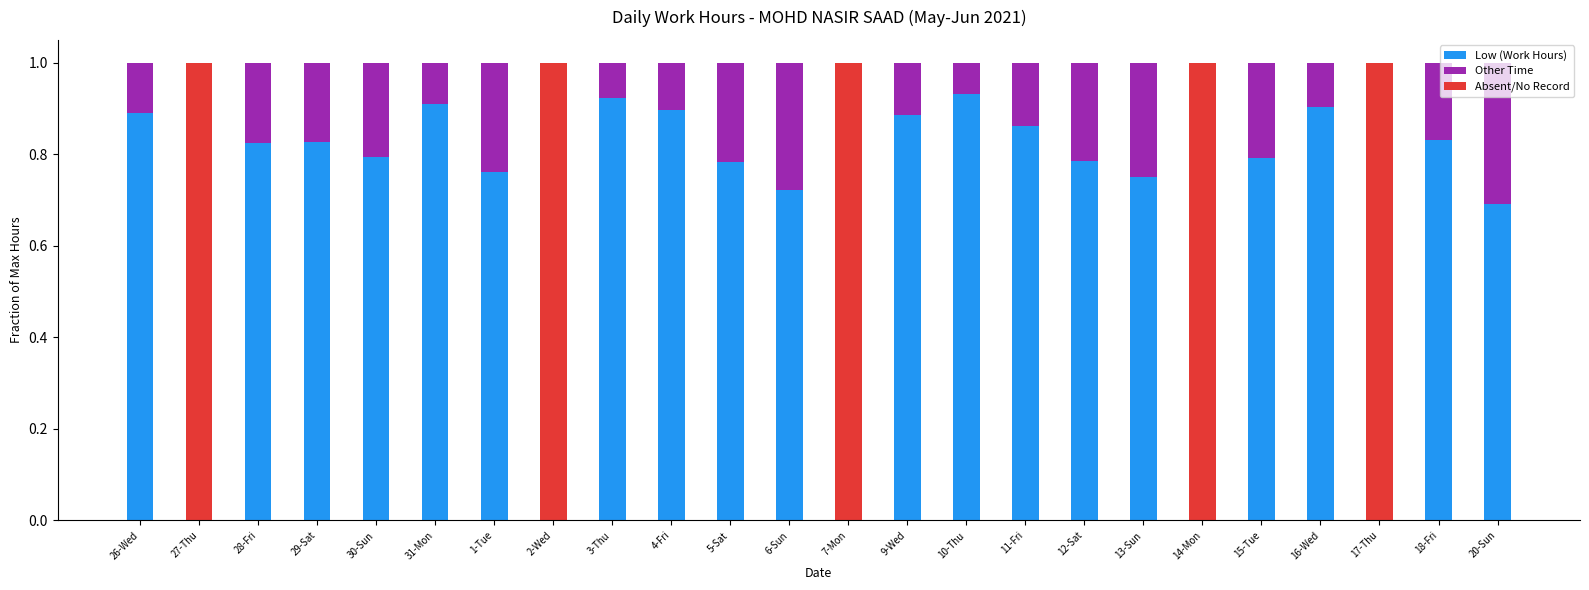

What is the value of the Low (Work Hours) bar at the 7th from the left?

0.8